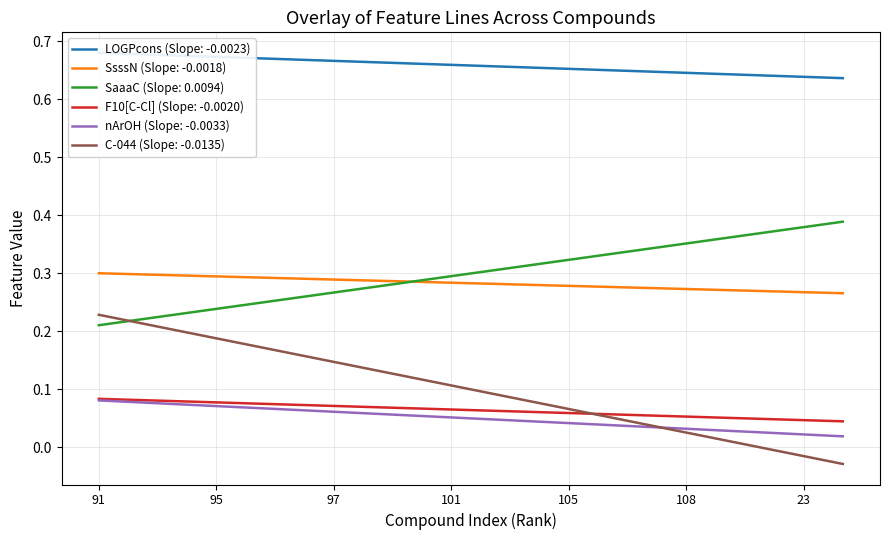

What are all the series names shown in the legend?

LOGPcons, SsssN, SaaaC, F10[C-Cl], nArOH, C-044